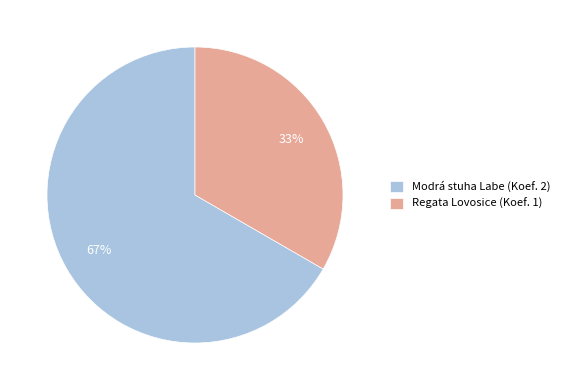

True or false: Modrá stuha Labe (Koef. 2) accounts for 67% of the total.

True